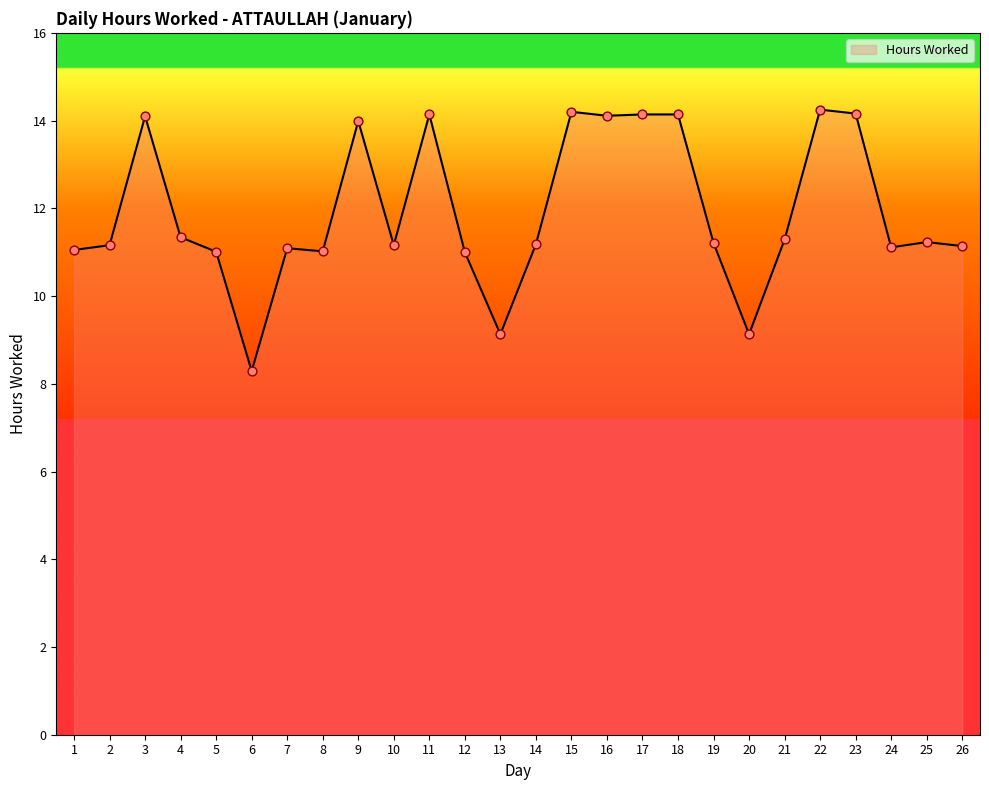

Approximately how many times larger is the value at 25 compared to 9?

0.8